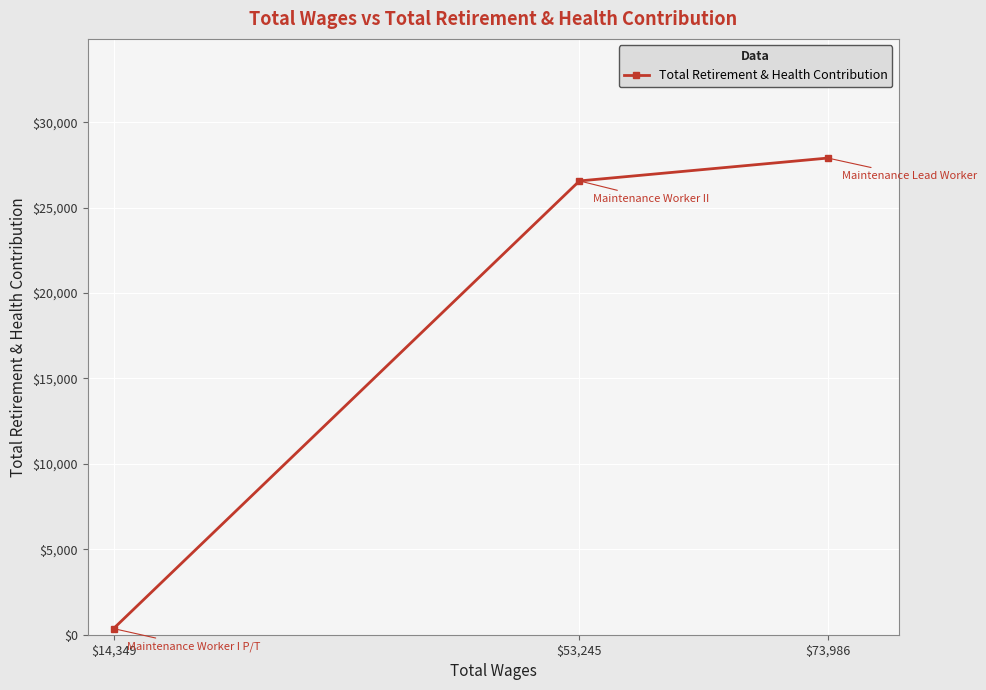

Between $53,245 and $14,349, which is larger?

$53,245